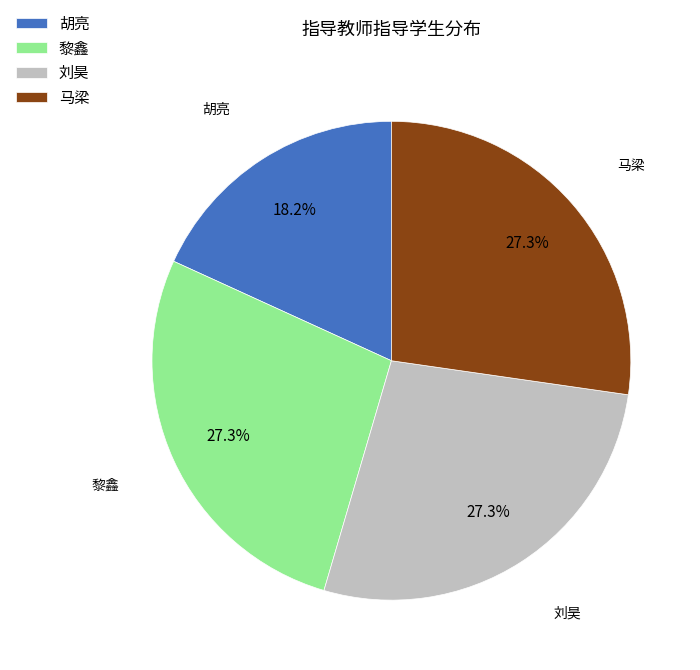

Approximately how many times larger is the value at 马梁 compared to 黎鑫?

1.0